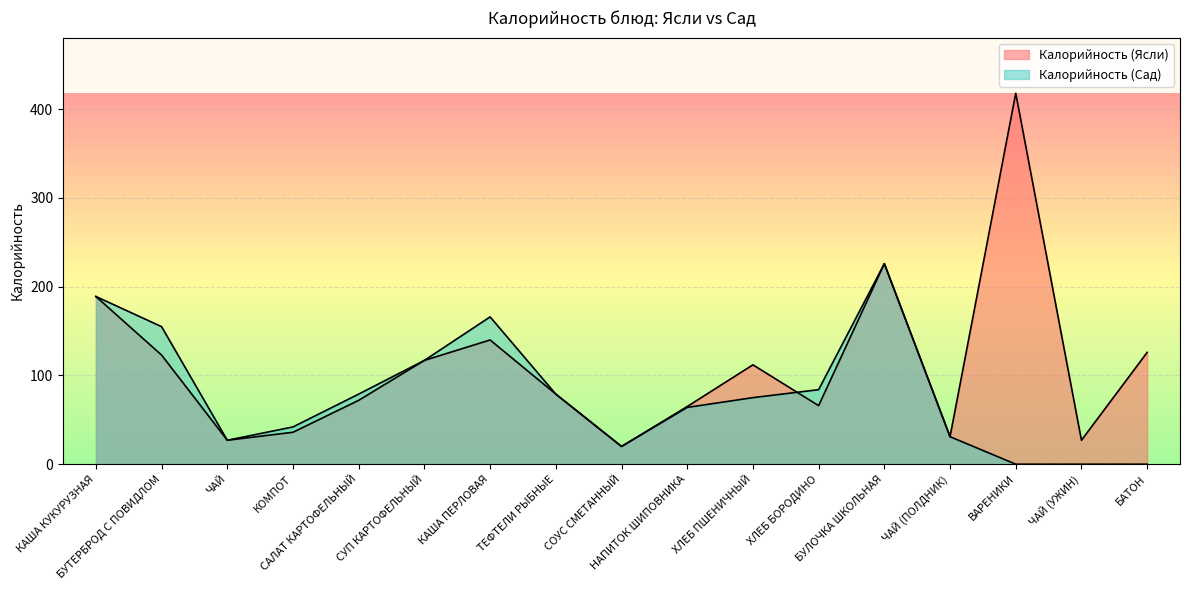

What is the difference between the second highest and second lowest values in the Калорийность (Ясли) series?

199